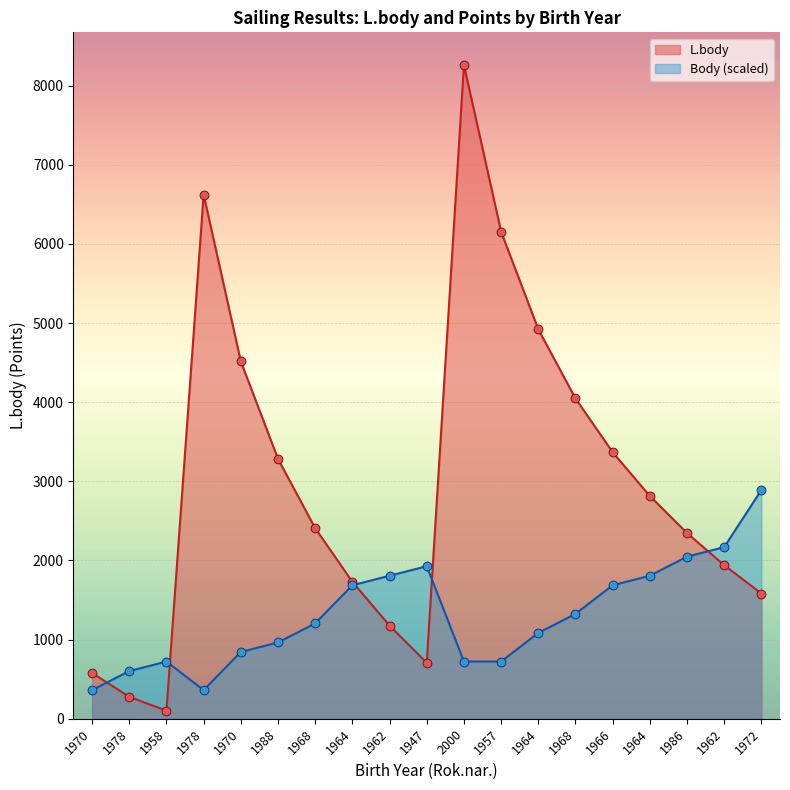

Is the value of L.body at 1988 greater than the value of Body at 1966?

Yes